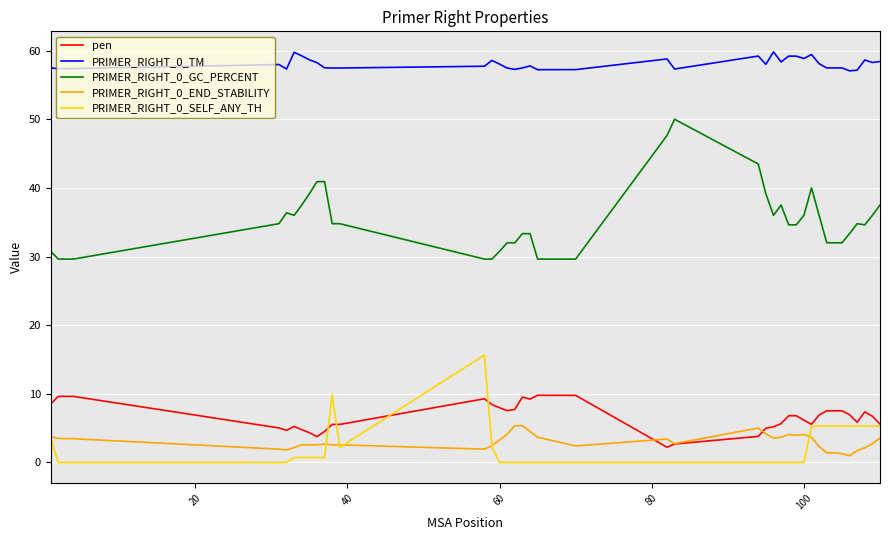

Which series has the largest total across all categories?

PRIMER_RIGHT_0_TM